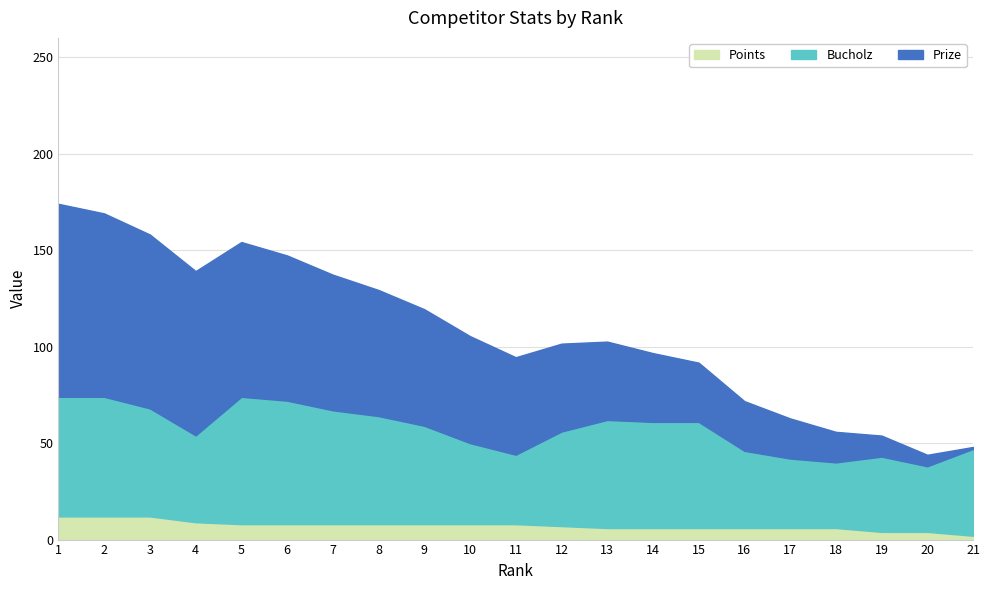

What is the highest value of the Points series?

12.0